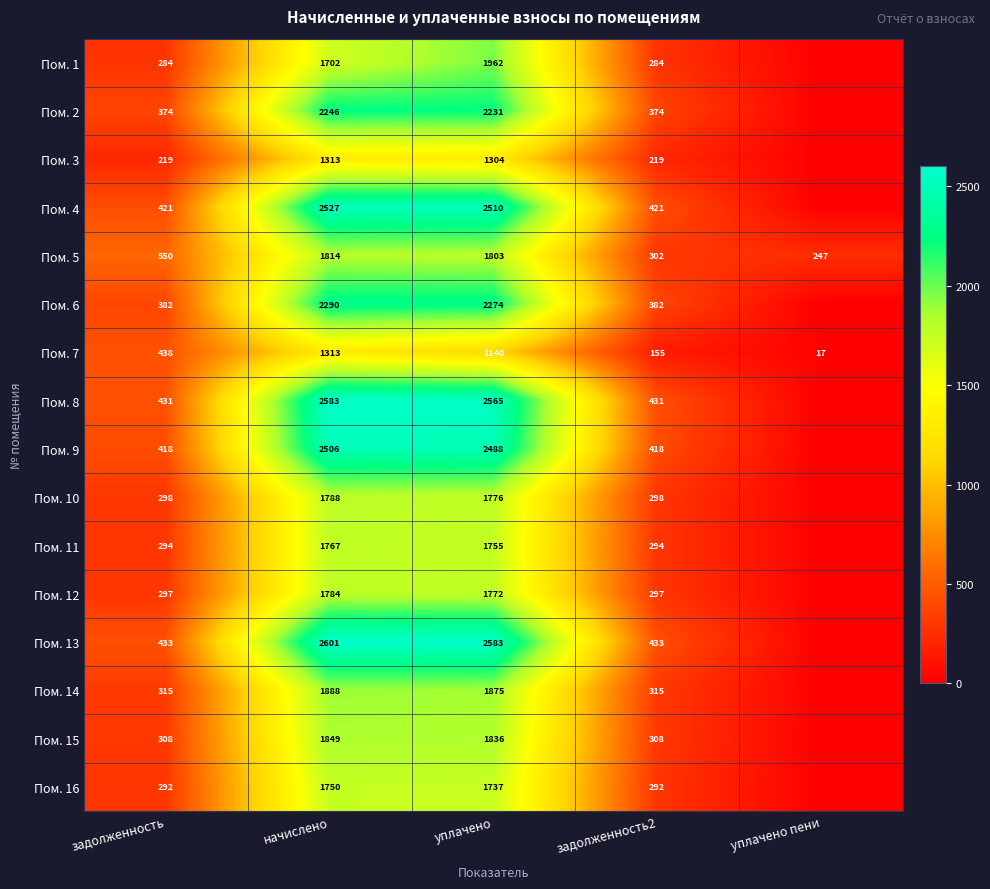

The value of Пом. 15 at задолженность2 is 211. True or false?

False